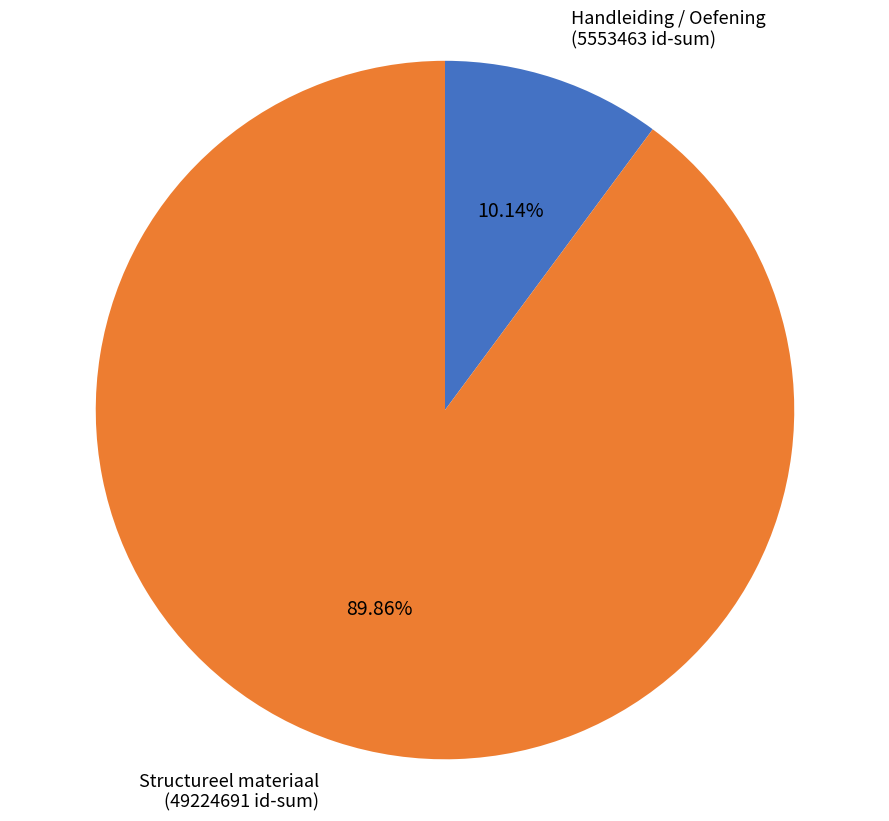

Rank the categories by value from lowest to highest.

Handleiding / Oefening (5553463 id-sum), Structureel materiaal (49224691 id-sum)